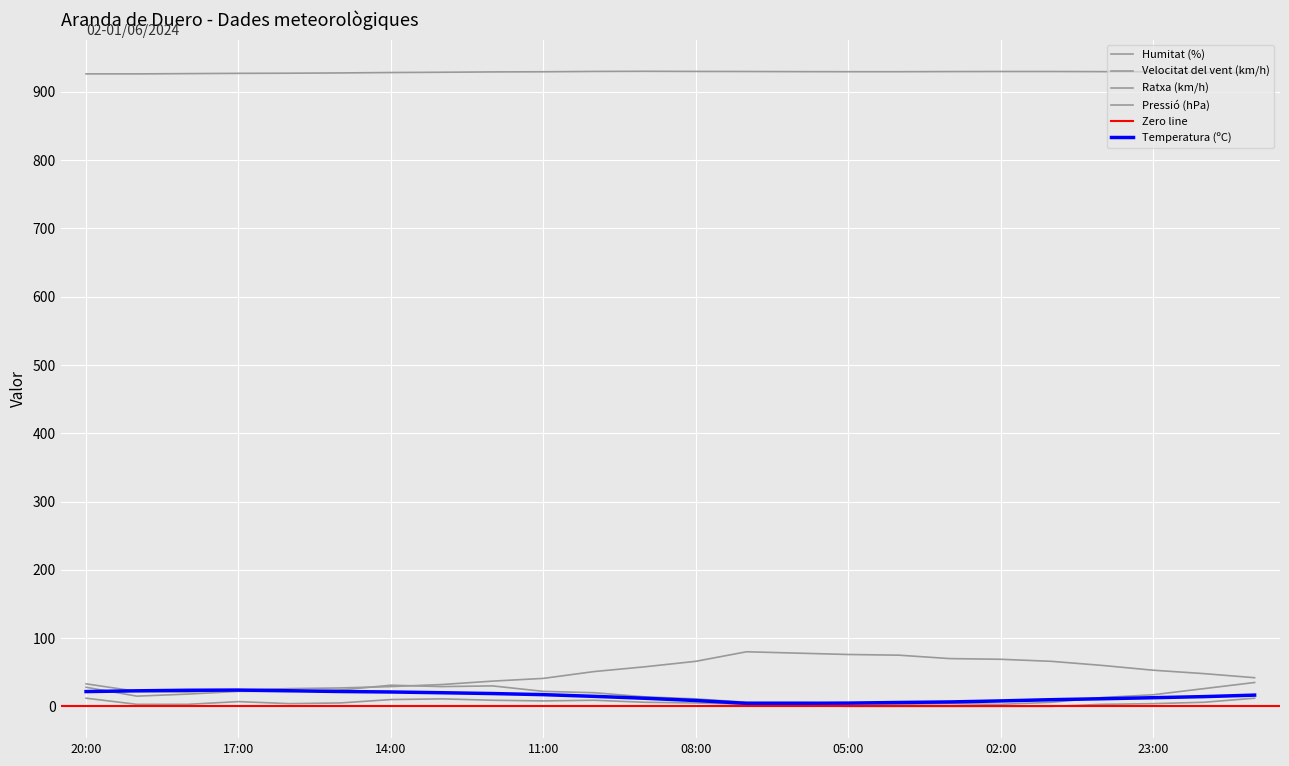

What is the average value of the Pressió (hPa) series?

928.9